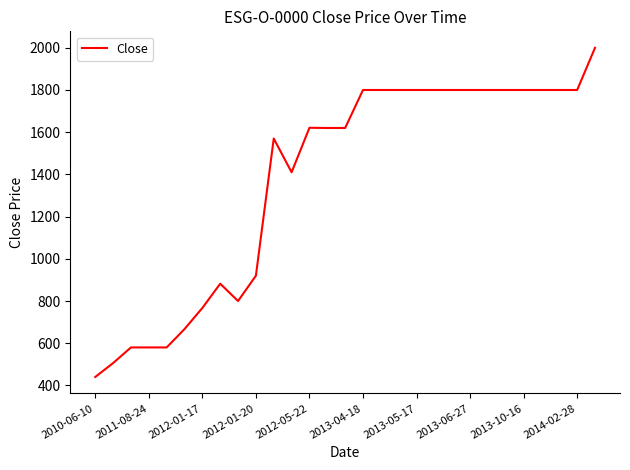

What is the minimum value shown in the chart?

440